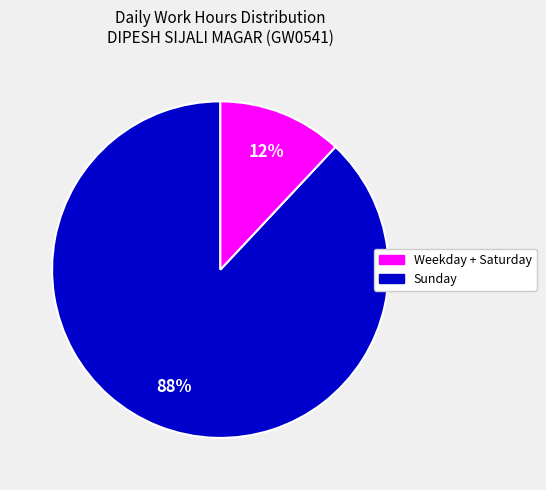

Is it true that Sunday is 12% of the pie?

True